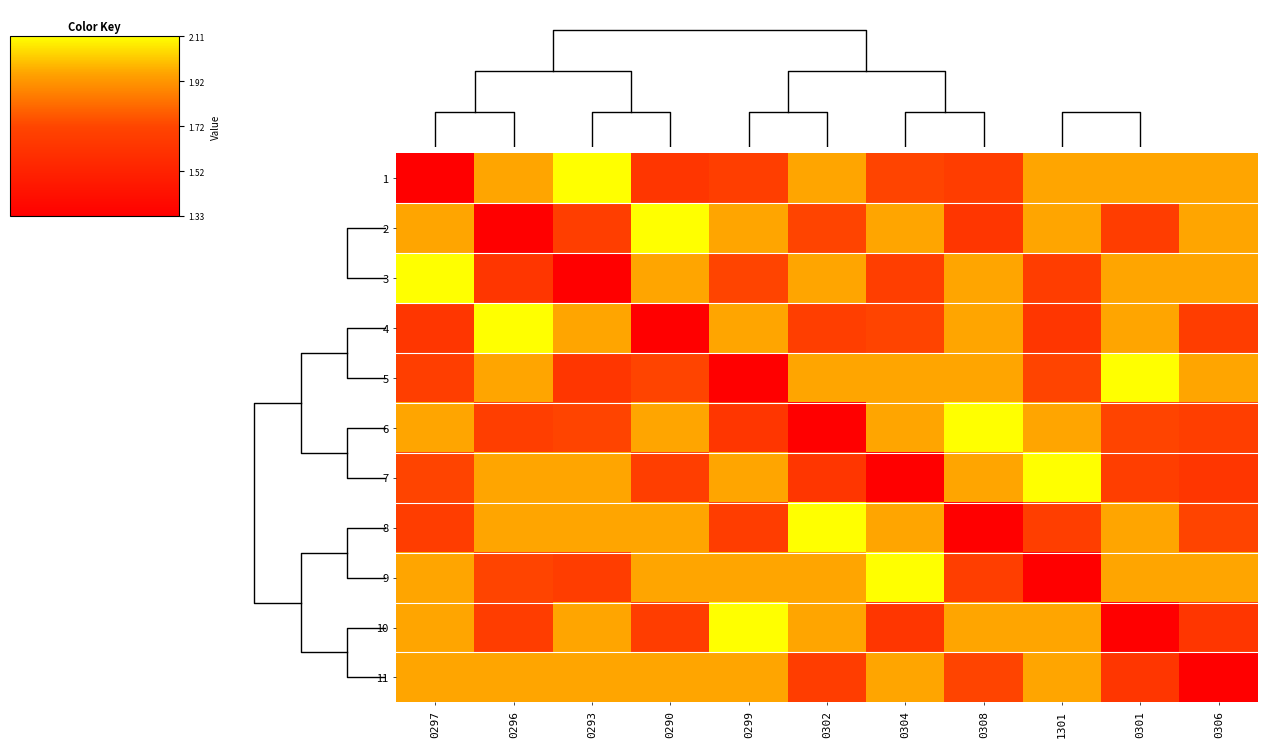

What is the average value of the 11 series?

1.8